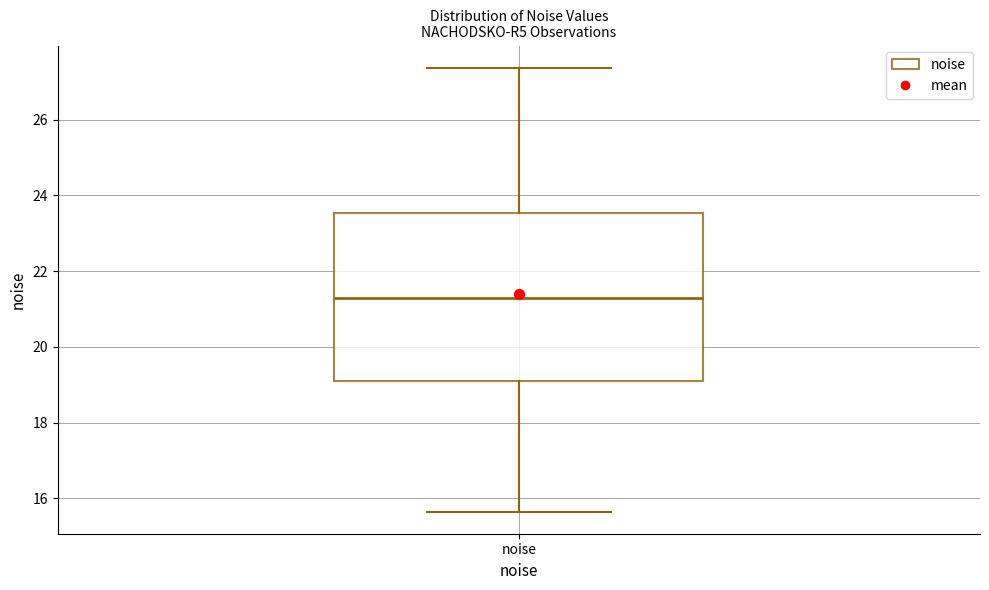

Where does the upper whisker of the box for noise end on the y-axis? The values are not printed on the chart, so give them approximately, as read against the axis.

27.4